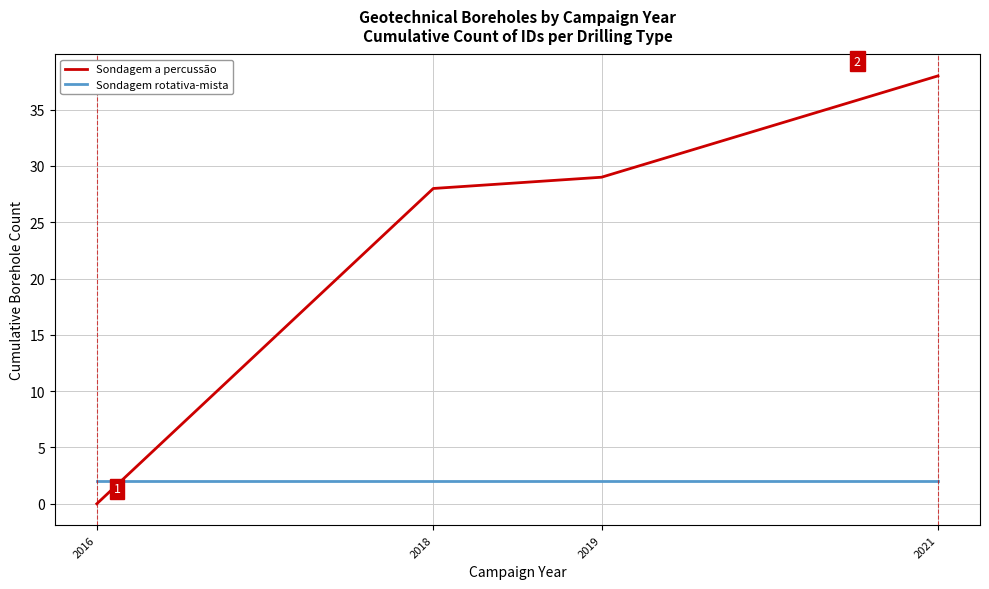

True or false: Sondagem rotativa-mista and Sondagem a percussão cross at least once.

True